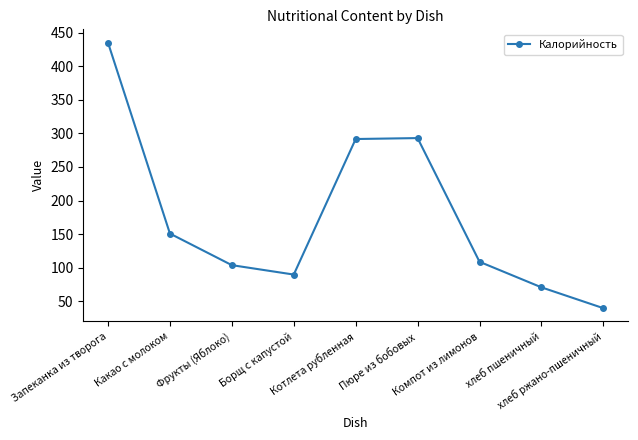

How many values are below 109?

4